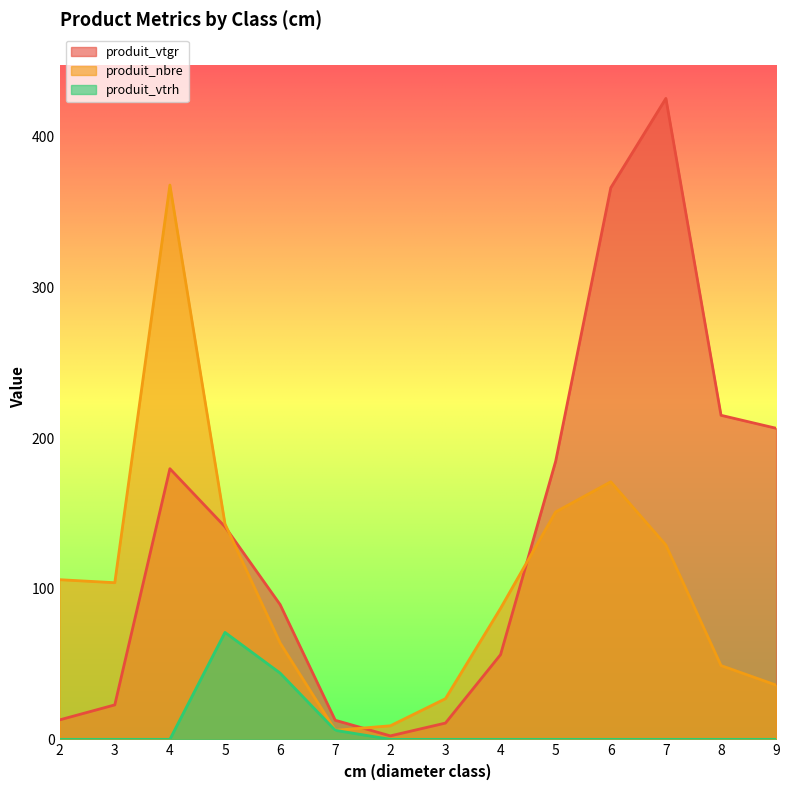

Between 6 and 3, which is larger?

6